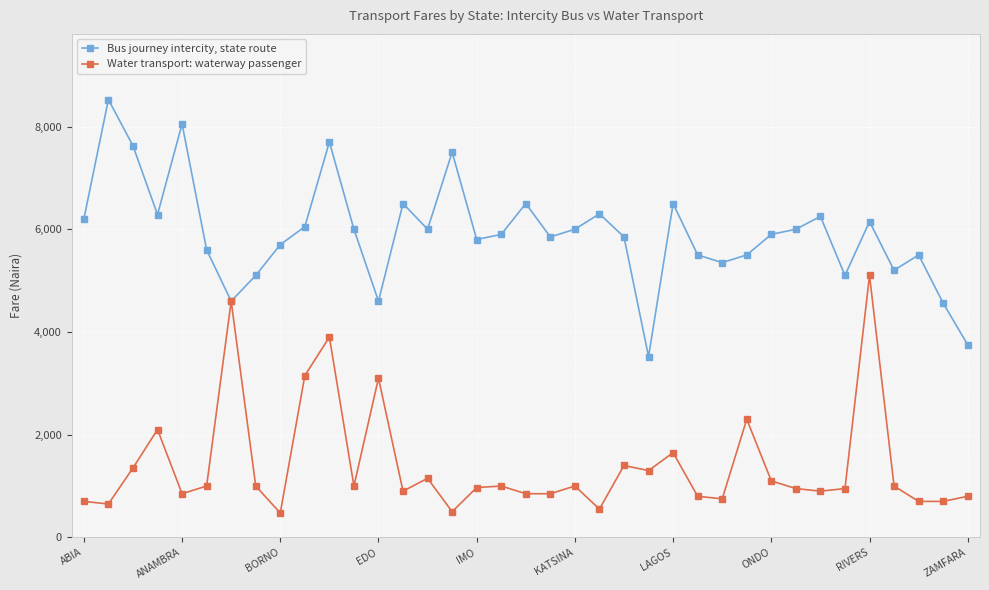

True or false: Bus journey intercity, state route has more than 1 points higher than both neighbors.

True